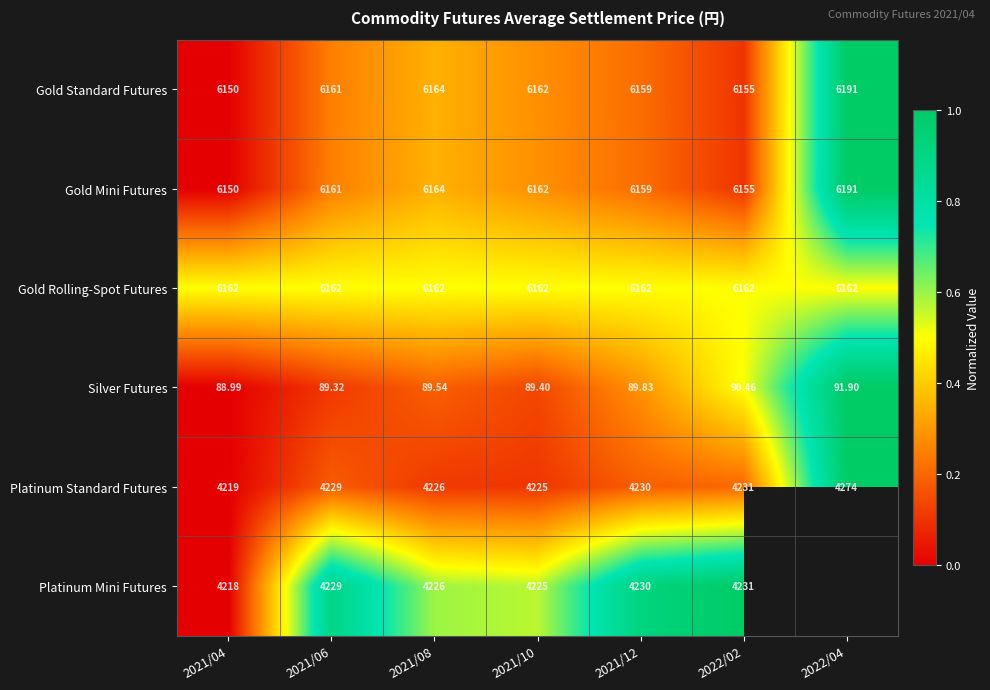

Between 2021/06 and 2022/04, which is larger?

2022/04